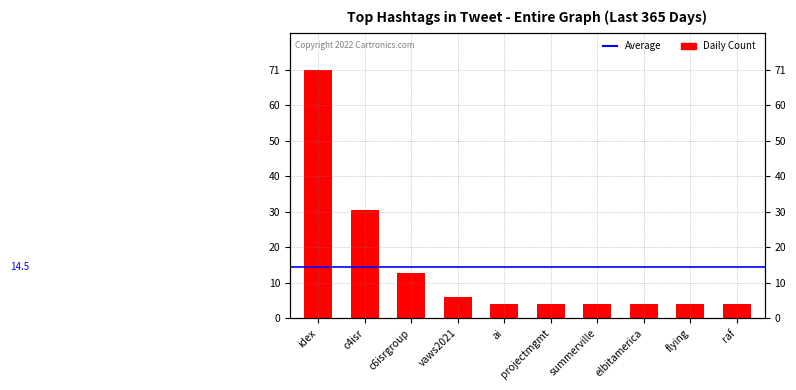

List the labels in order of value, smallest first.

ai, projectmgmt, summerville, elbitamerica, flying, raf, vaws2021, c6isrgroup, c4isr, idex